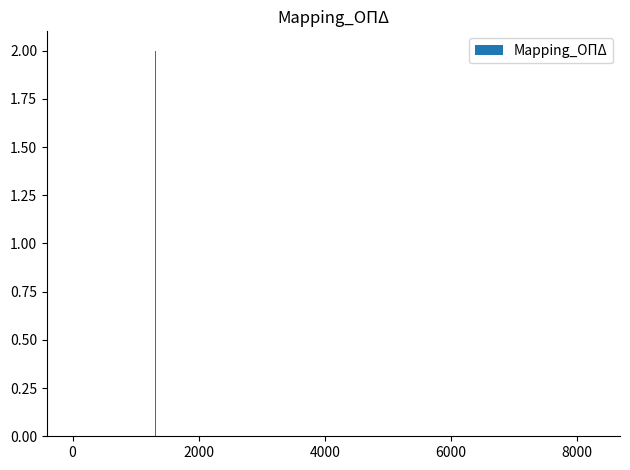

What is the maximum value shown in the chart?

2